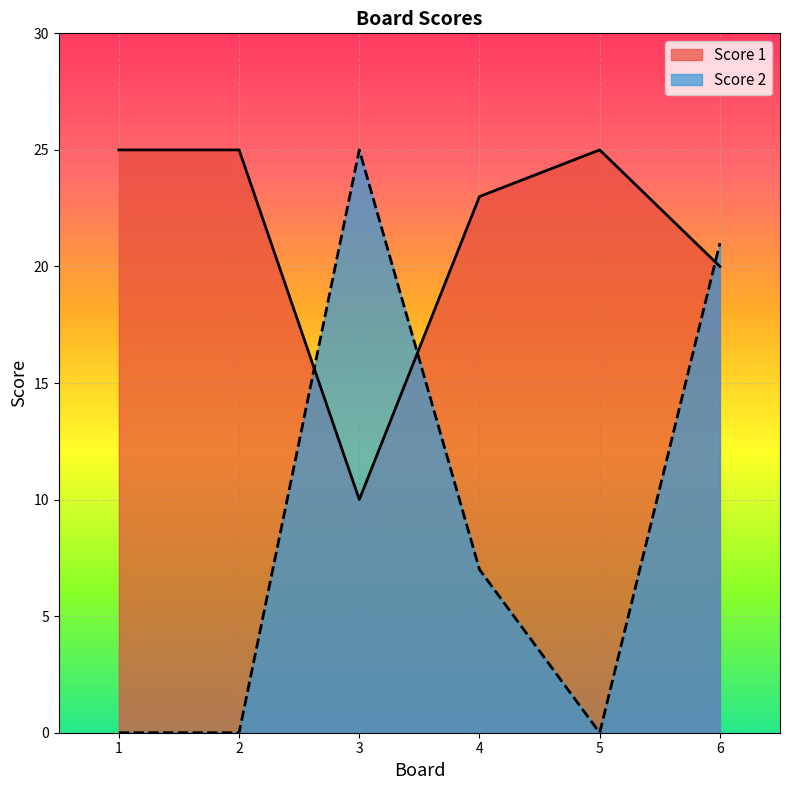

How many lines are shown in the chart?

2